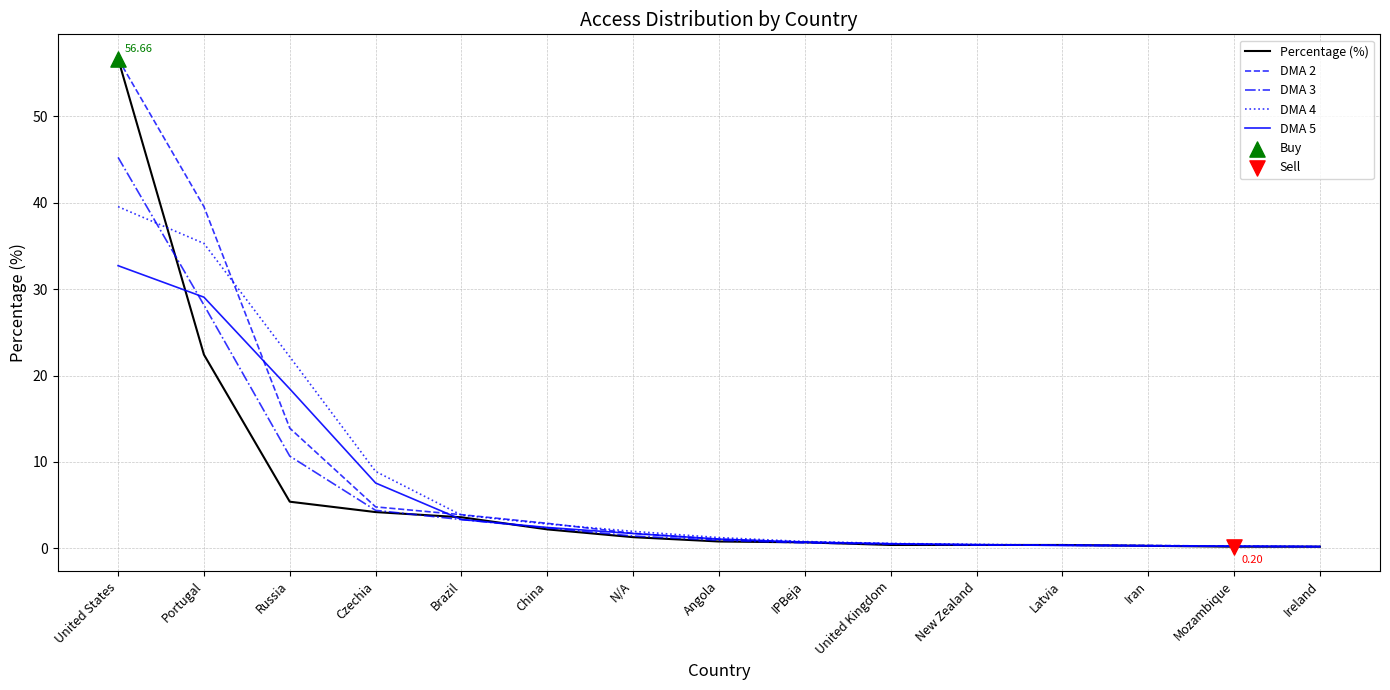

At how many categories does at least one series exceed 24?

2